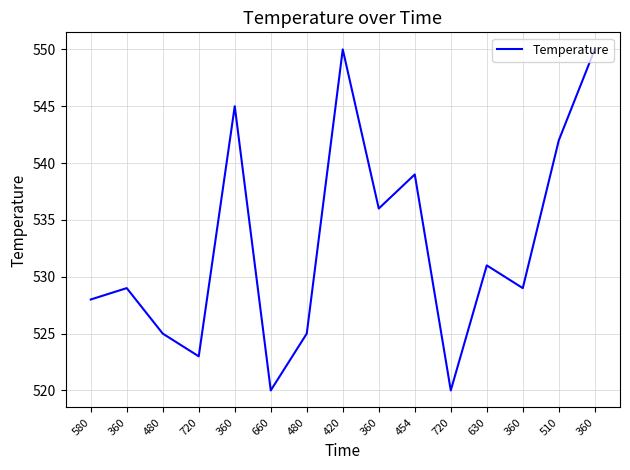

What is the change in value from 480 to 454?

+14